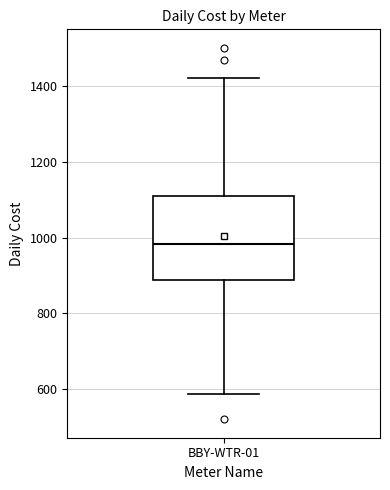

Read this box plot against the y-axis: the position of the median line, the range covered by the box, and the ends of both whiskers. The values are not printed on the chart, so give them approximately, as read against the axis.

median 980, box 880 to 1100, whiskers 580 to 1420